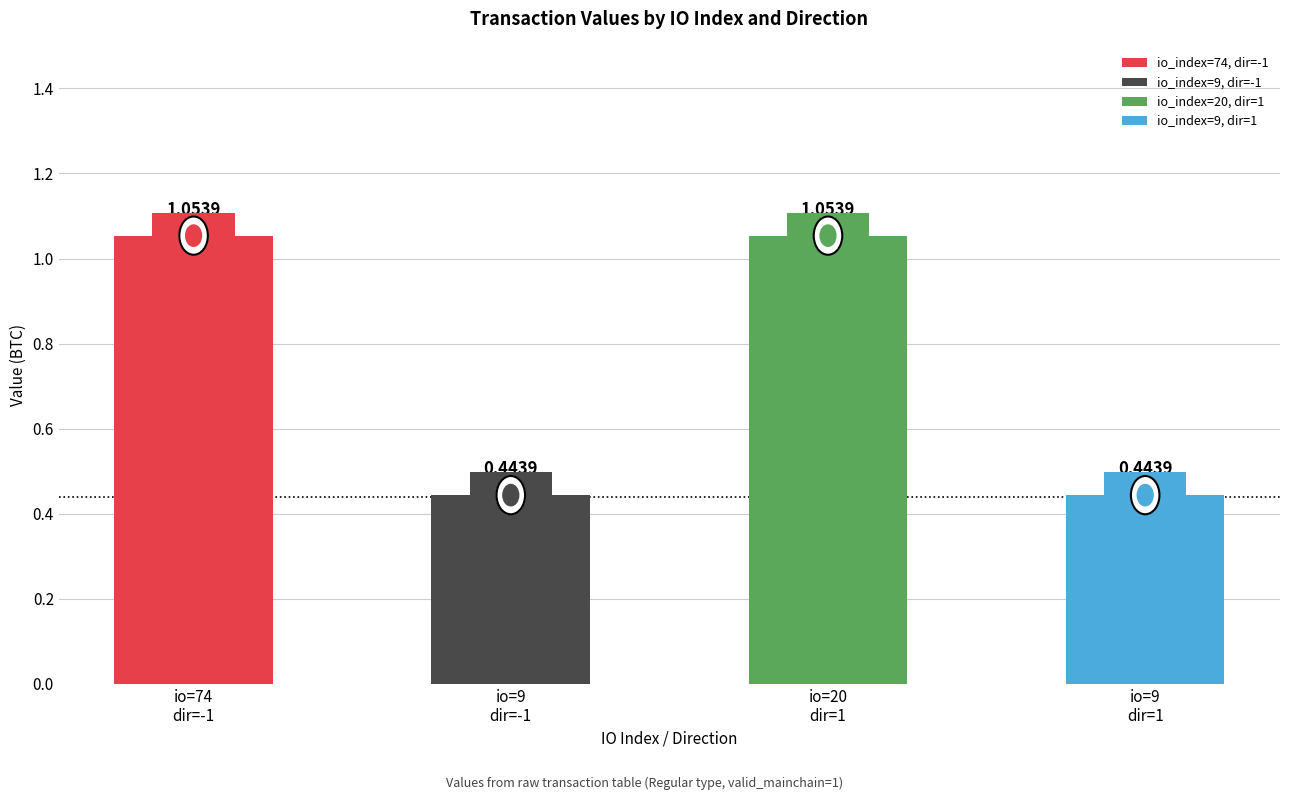

What is the difference between the maximum and minimum values?

0.6